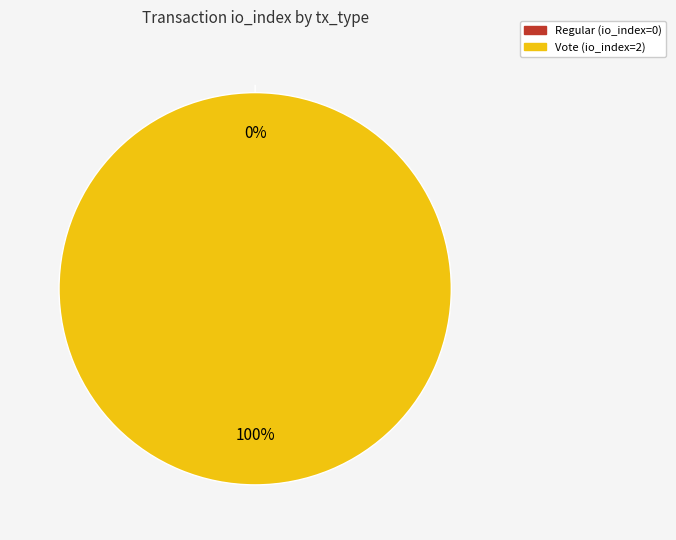

Is there a majority slice in this chart?

Yes